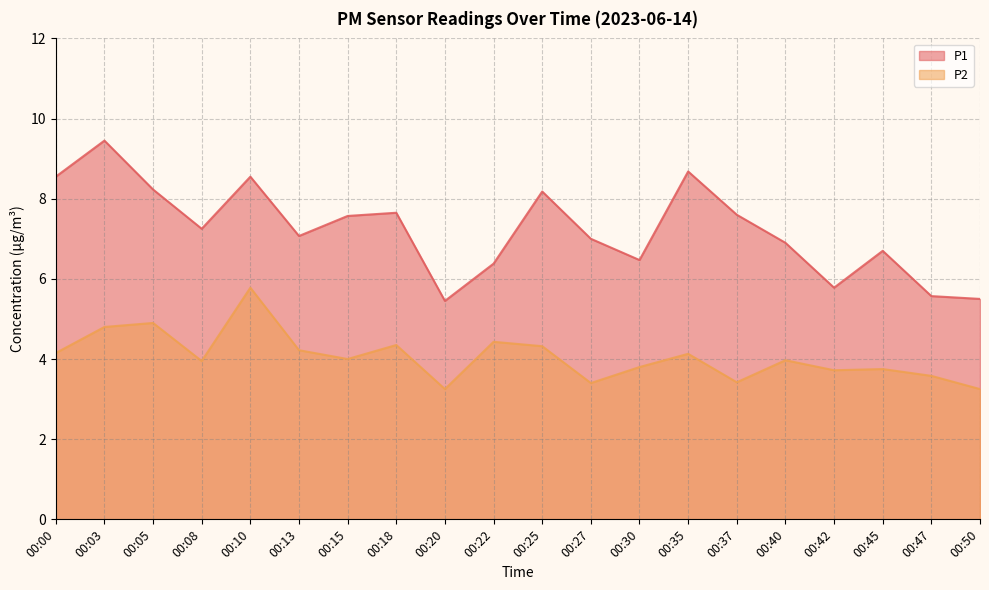

Reading left to right, list all the values displayed in this chart.

P1: 00:00=8.6	00:03=9.4	00:05=8.2	00:08=7.2	00:10=8.6	00:13=7.1	00:15=7.6	00:18=7.7	00:20=5.5	00:22=6.4	00:25=8.2	00:27=7.0	00:30=6.5	00:35=8.7	00:37=7.6	00:40=6.9	00:42=5.8	00:45=6.7	00:47=5.6	00:50=5.5
P2: 00:00=4.2	00:03=4.8	00:05=4.9	00:08=4.0	00:10=5.8	00:13=4.2	00:15=4.0	00:18=4.3	00:20=3.2	00:22=4.4	00:25=4.3	00:27=3.4	00:30=3.8	00:35=4.1	00:37=3.4	00:40=4.0	00:42=3.7	00:45=3.8	00:47=3.6	00:50=3.2